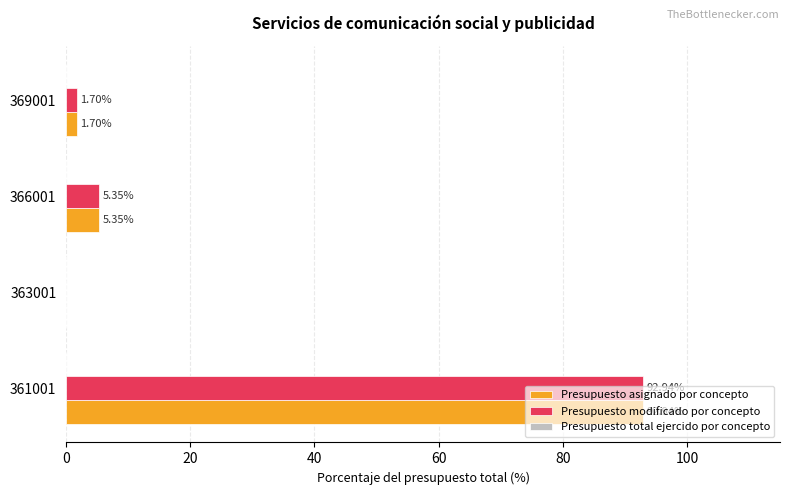

What is the total value across all series at 366001?

10.7